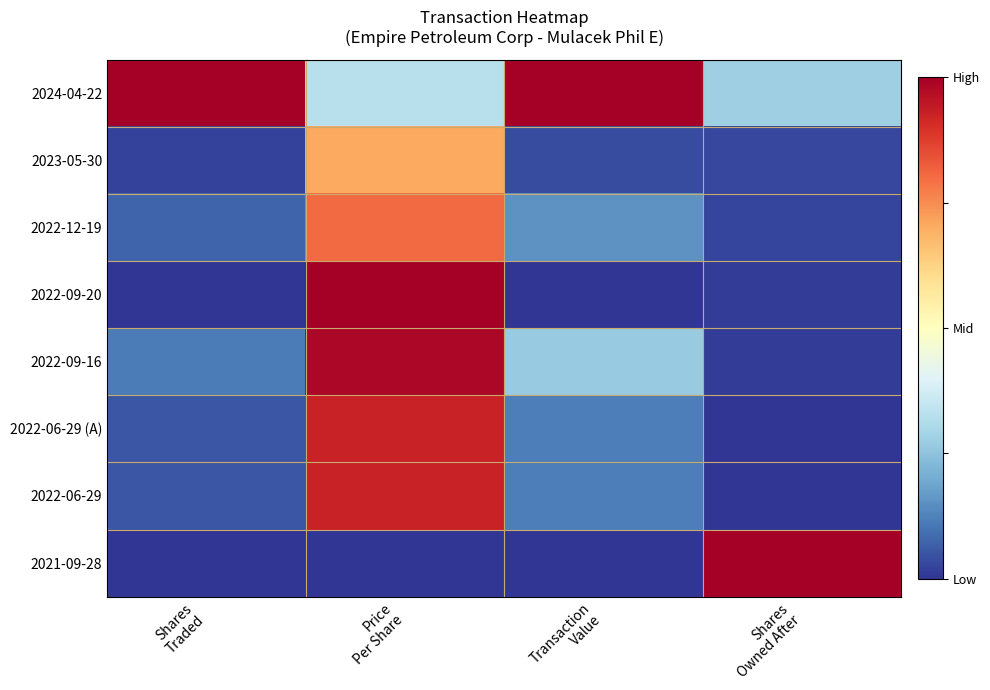

Between Price Per Share and Transaction Value, which series saw the biggest shift?

2022-09-20